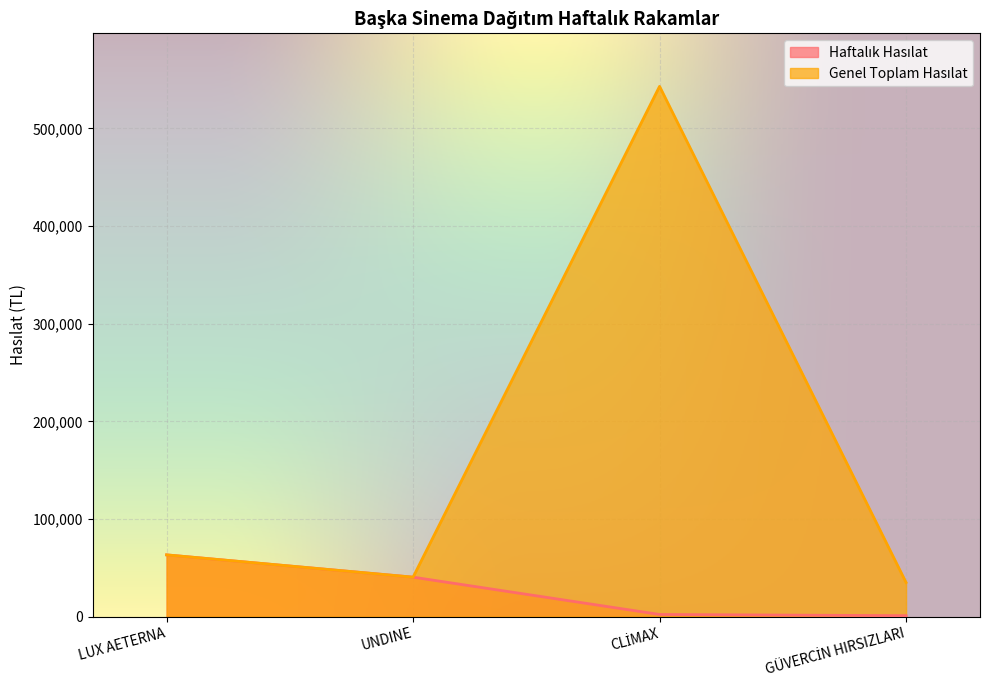

How many distinct data groups are displayed?

2